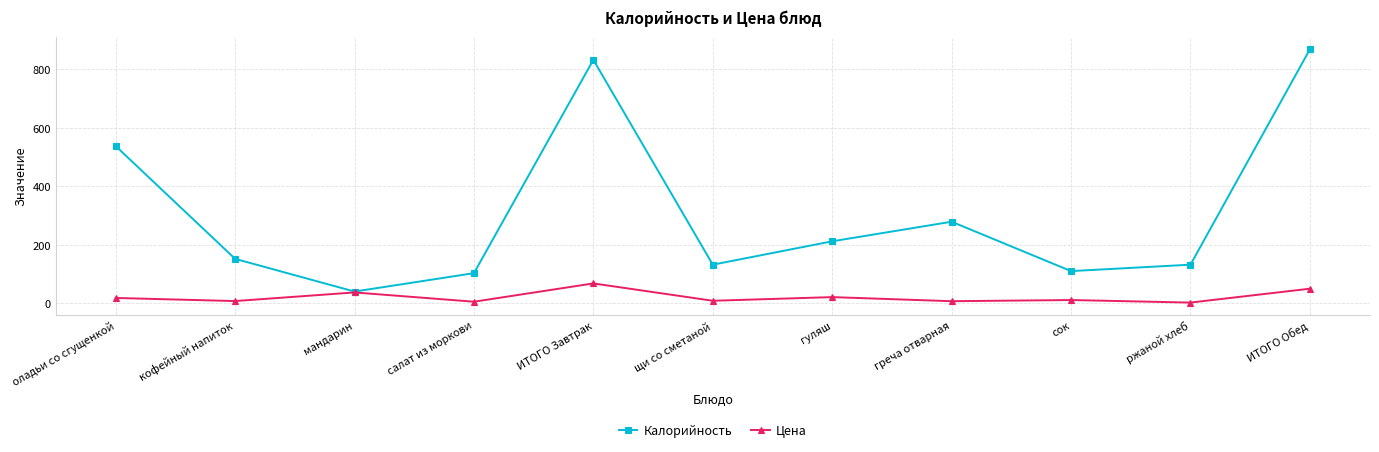

What is the value of the Калорийность point at the 2nd from the left?

152.0